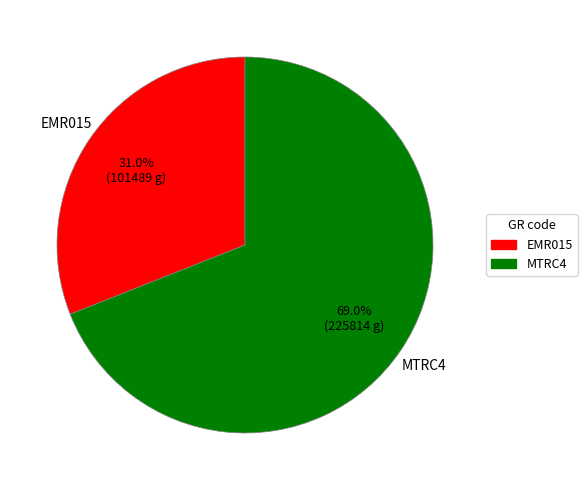

To the nearest percent, what is the combined percentage of MTRC4 and EMR015?

100%